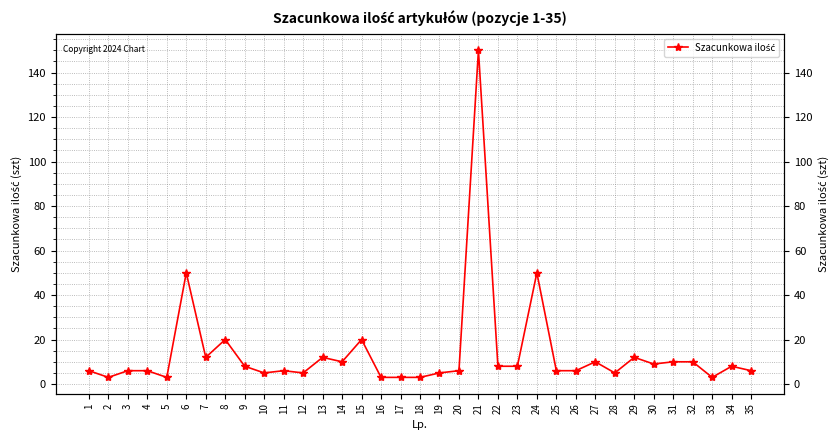

What is the value of the 25th point from the left?

6